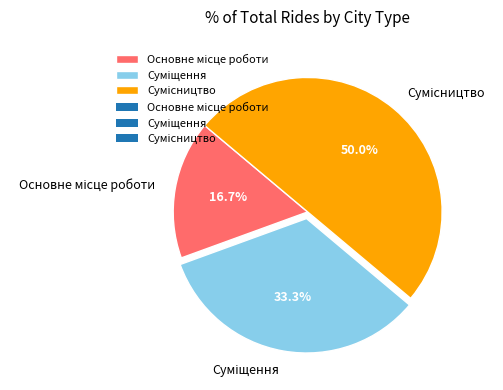

Is Основне місце роботи the majority of the pie?

No